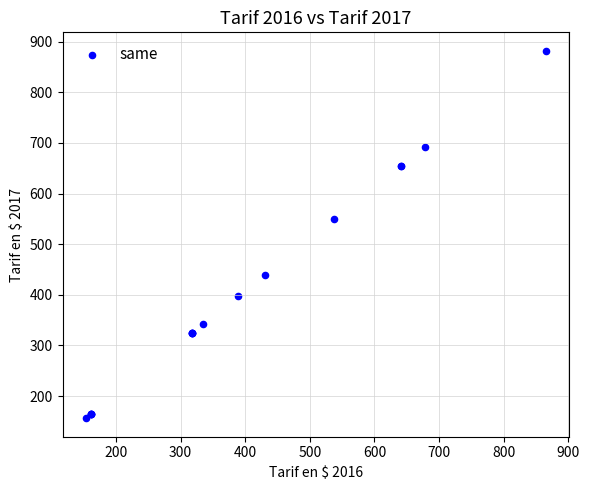

What Y value in the scatter plot is closest to 519?

549